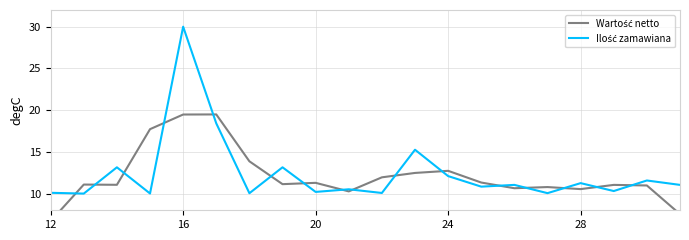

Is this an area chart (filled region under the line)?

No